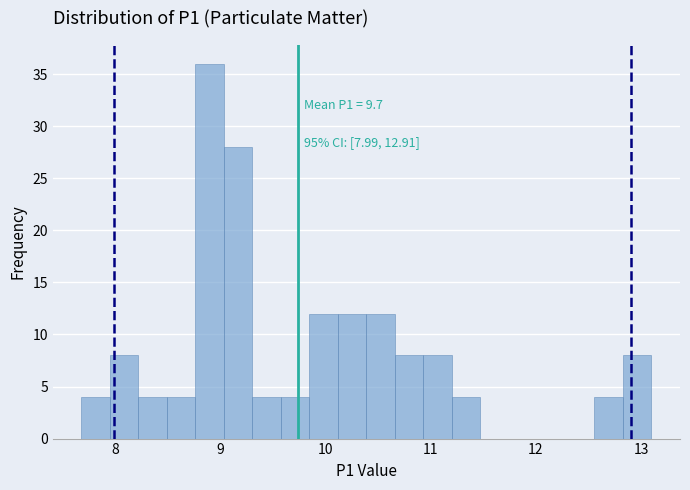

Around what value on the x-axis is the tallest bar? Give the approximate position of its centre, as read against the axis.

8.9